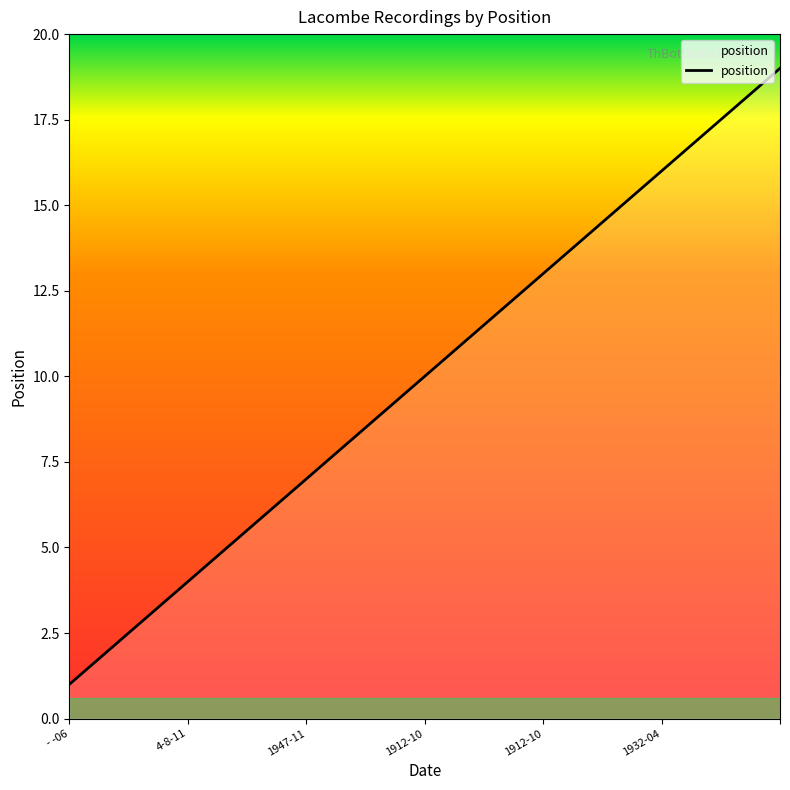

True or false: the data has more than 0 interior local peaks.

False